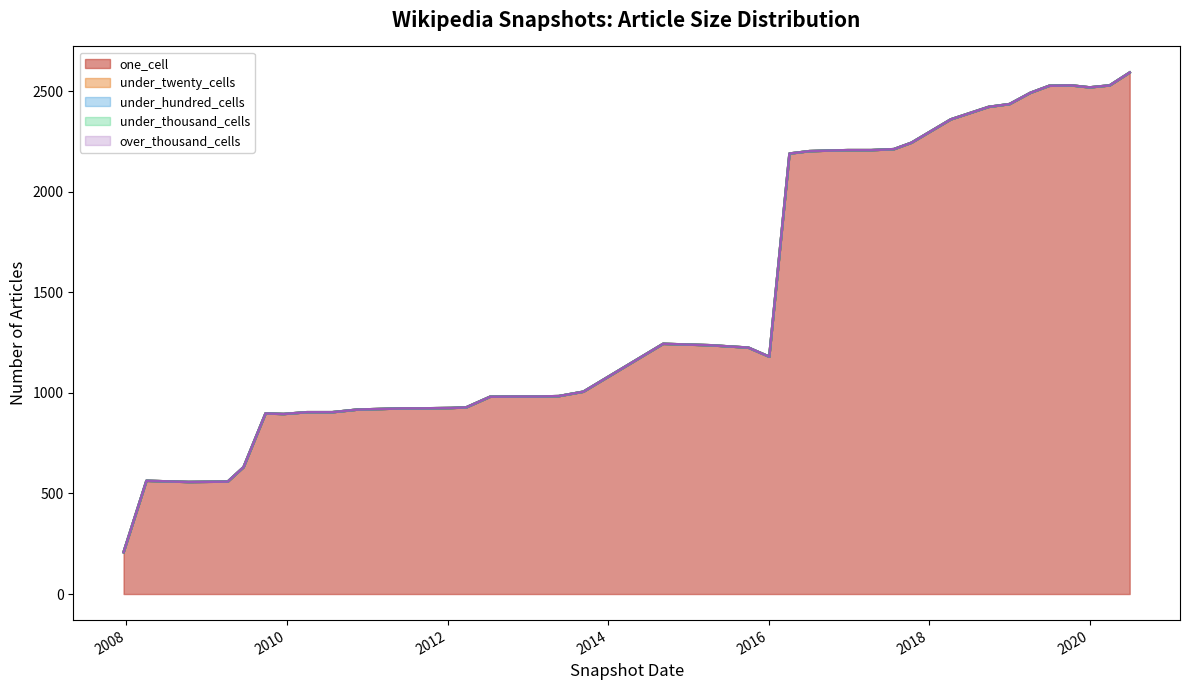

List the series in order of their peak value, highest first.

one_cell, under_twenty_cells, under_hundred_cells, under_thousand_cells, over_thousand_cells